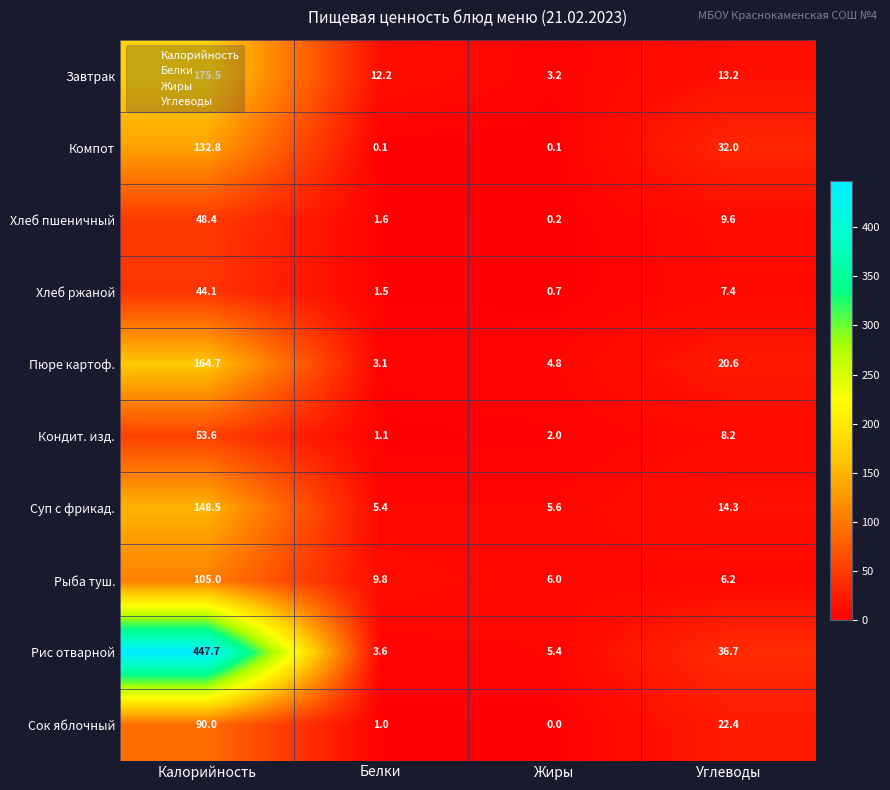

What is the average value of the Суп с фрикад. series?

43.5